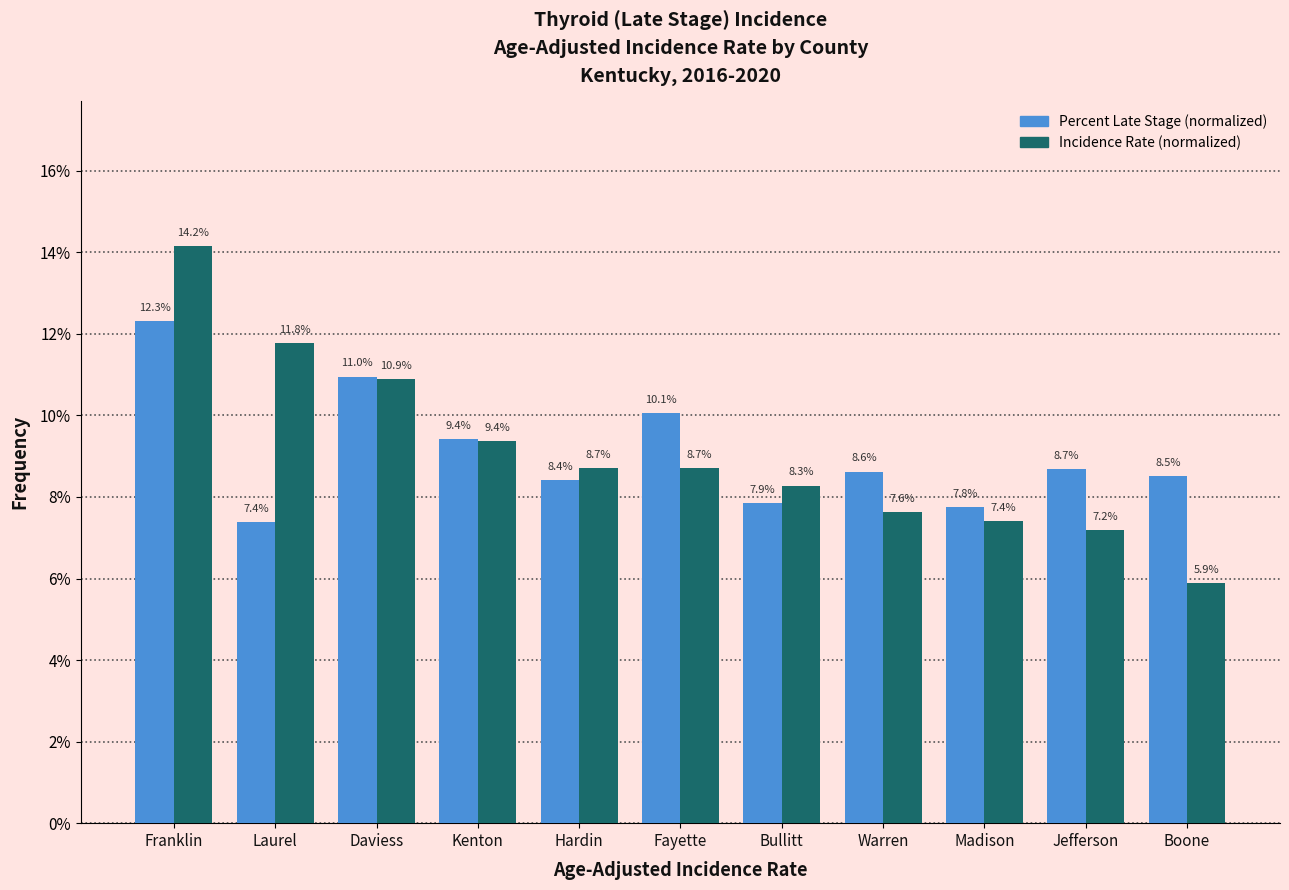

At which category is the sum across all series the highest?

Franklin